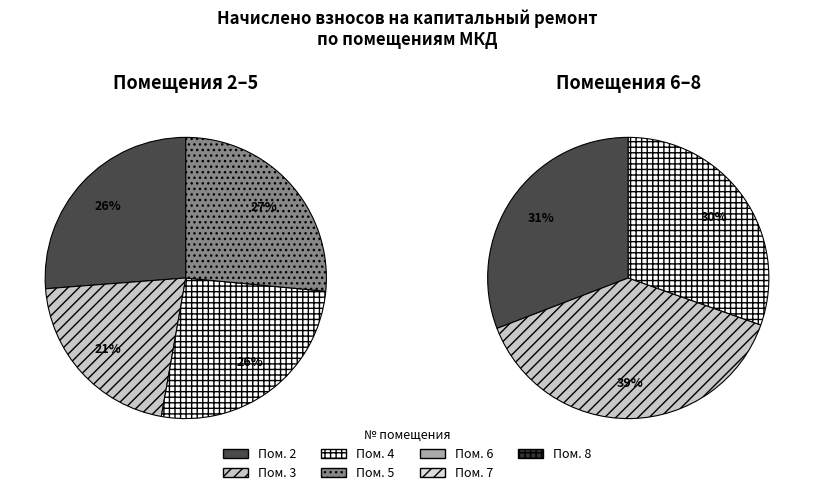

Which category has the biggest portion of the pie?

7